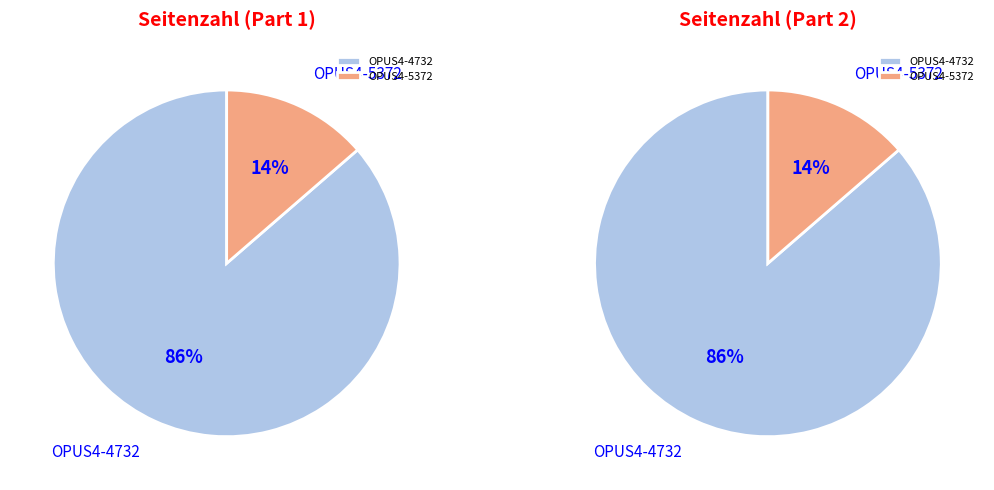

To the nearest percent, what percentage of the pie is OPUS4-4732?

86%